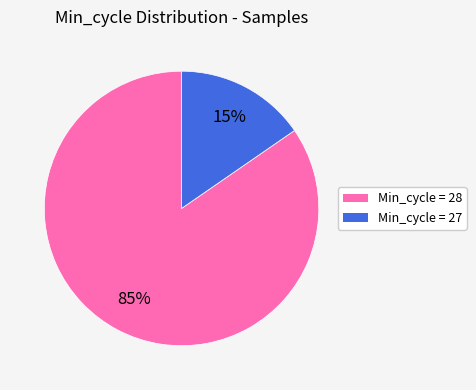

To the nearest percent, what is the average slice percentage?

50%